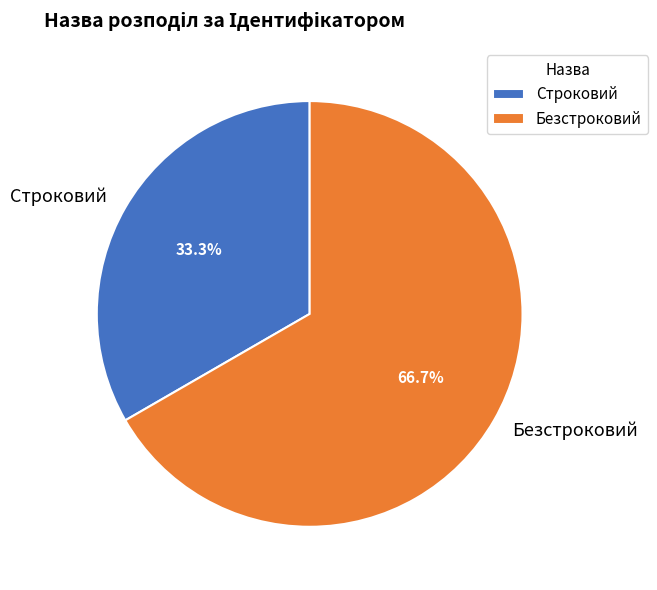

To the nearest percent, what is the combined percentage of Строковий and Безстроковий?

100%